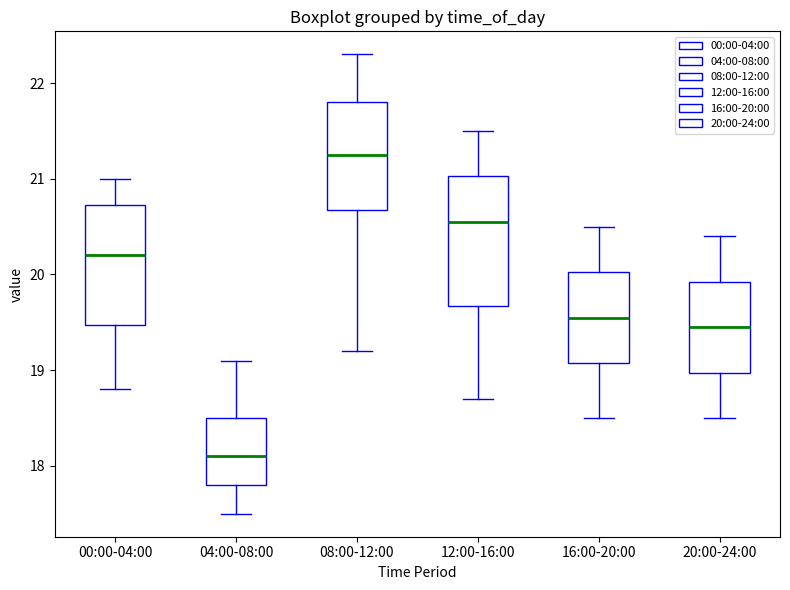

Reading left to right, read every box against the y-axis: the position of its median line, the range the box covers, and the ends of its whiskers. The values are not printed on the chart, so give them approximately, as read against the axis.

00:00-04:00: median 20.2, box 19.5 to 20.7, whiskers 18.8 to 21.0
04:00-08:00: median 18.1, box 17.8 to 18.5, whiskers 17.5 to 19.1
08:00-12:00: median 21.3, box 20.7 to 21.8, whiskers 19.2 to 22.3
12:00-16:00: median 20.6, box 19.7 to 21.0, whiskers 18.7 to 21.5
16:00-20:00: median 19.6, box 19.1 to 20.0, whiskers 18.5 to 20.5
20:00-24:00: median 19.5, box 19.0 to 19.9, whiskers 18.5 to 20.4